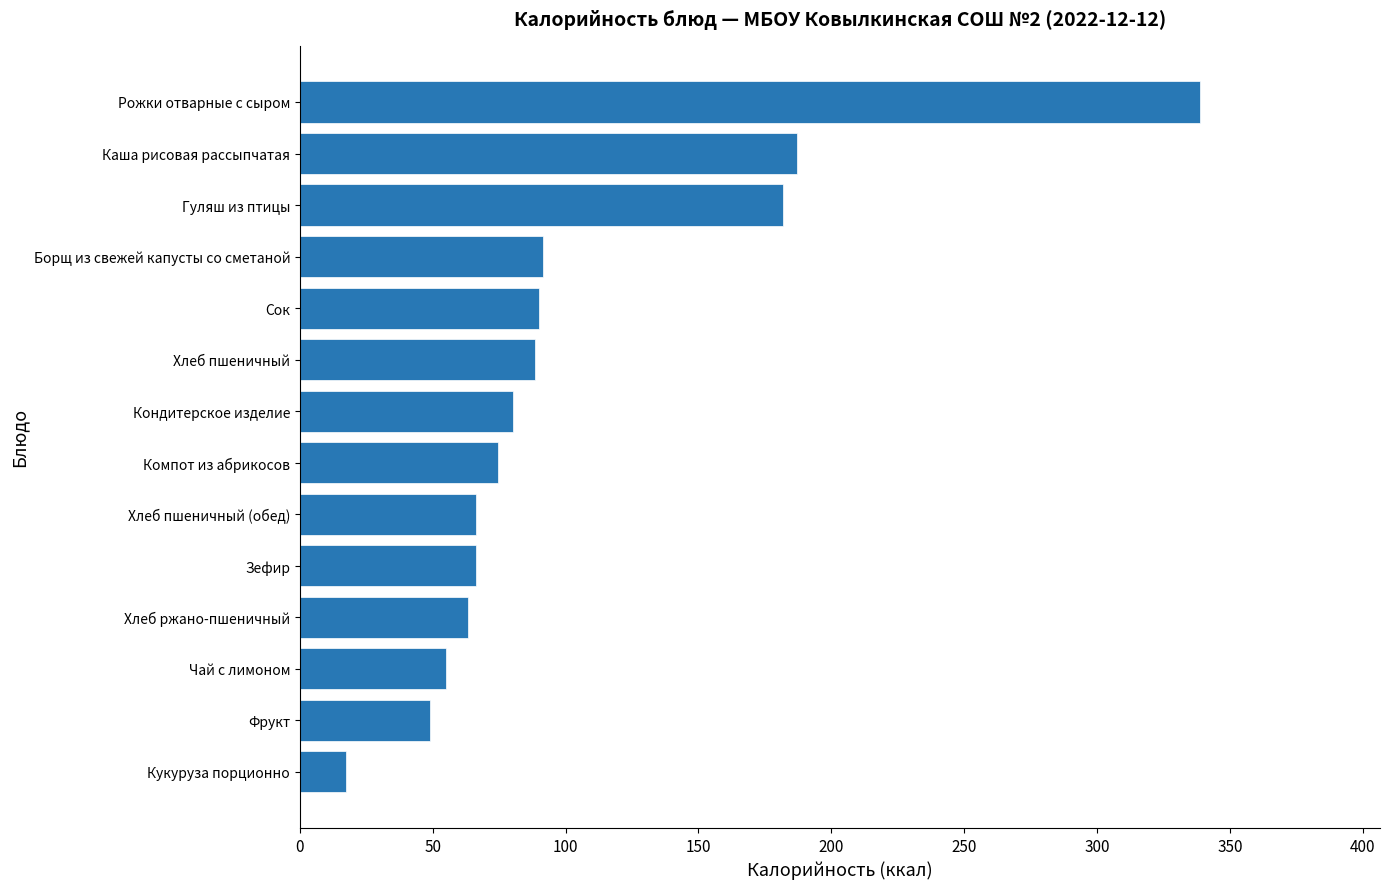

Is it true that the value at Кондитерское изделие is 107.7?

False